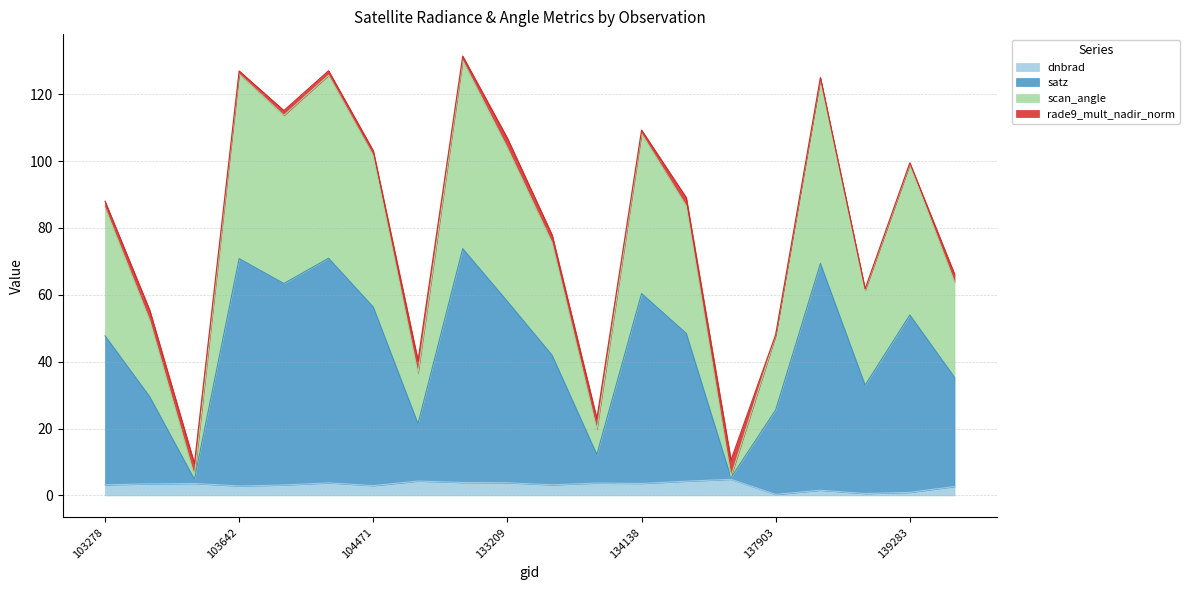

The value of dnbrad at 134138 is 3.6. True or false?

True